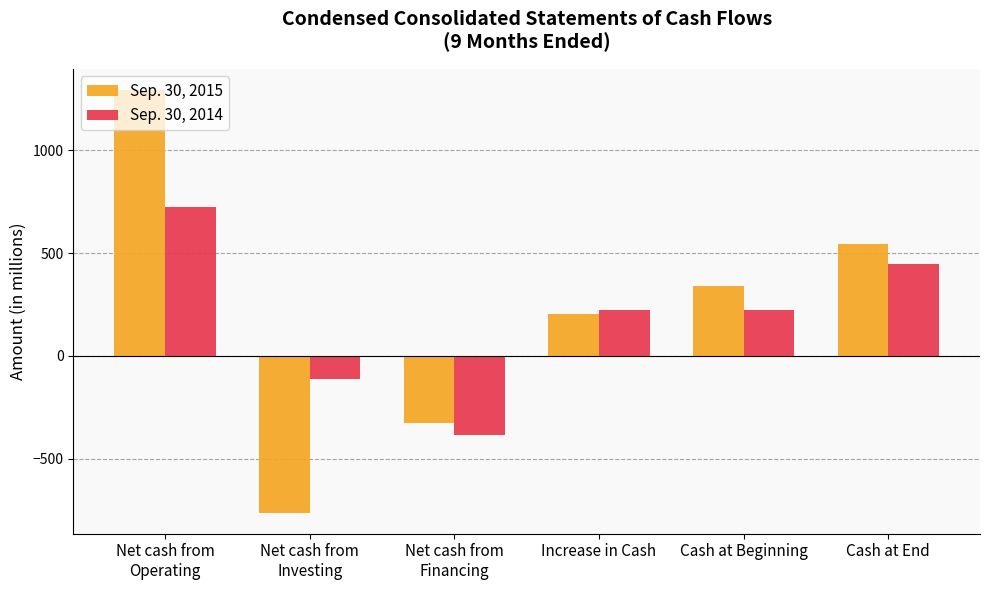

Which category has the highest value in the Sep. 30, 2014 series?

Net cash from
Operating